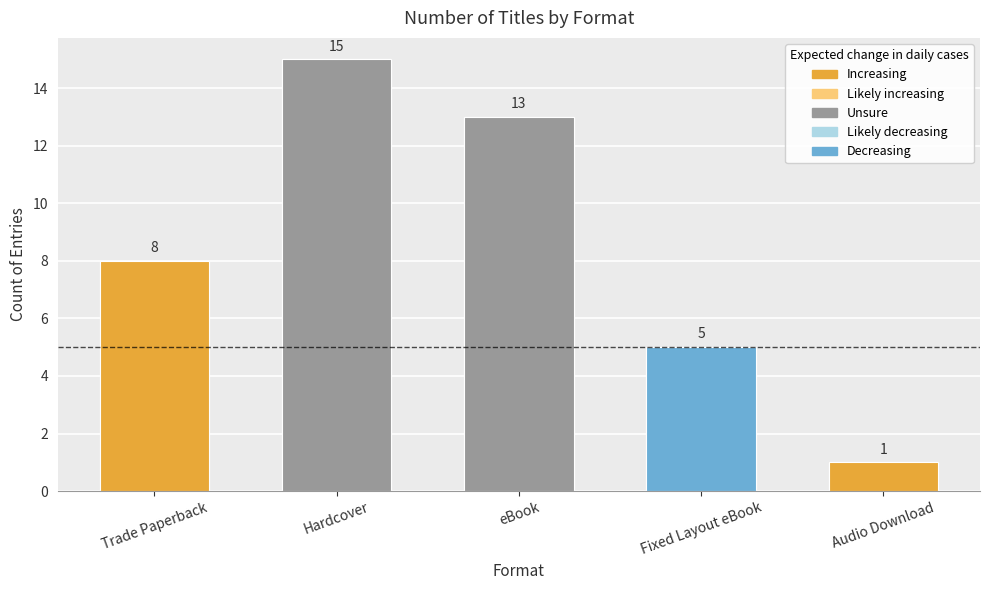

Which label corresponds to the largest value in the chart?

Hardcover